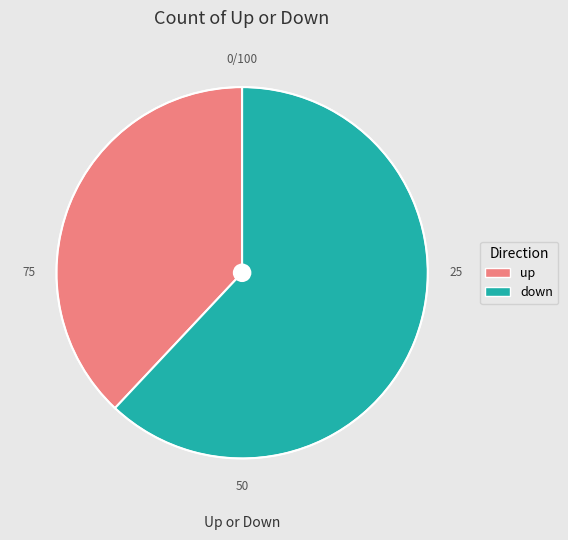

Is it true that up is 29% of the pie?

False